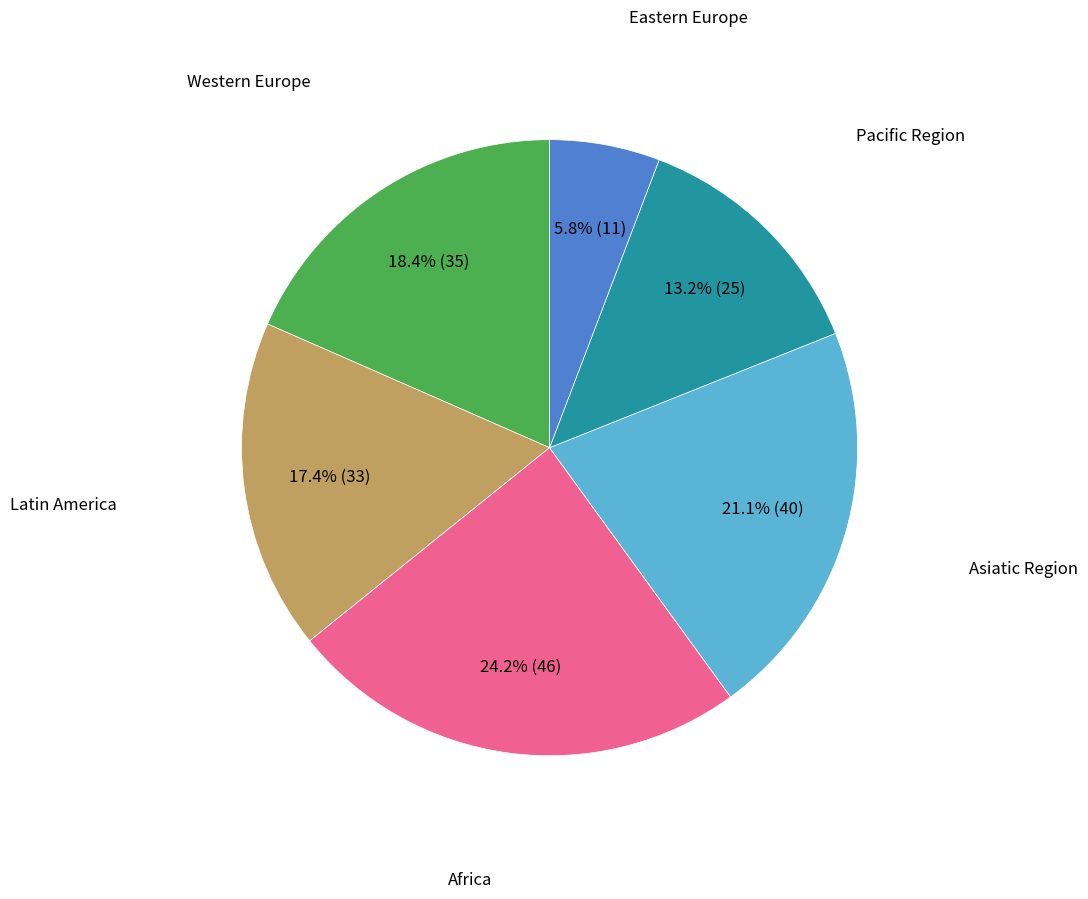

Is Latin America the majority of the pie?

No